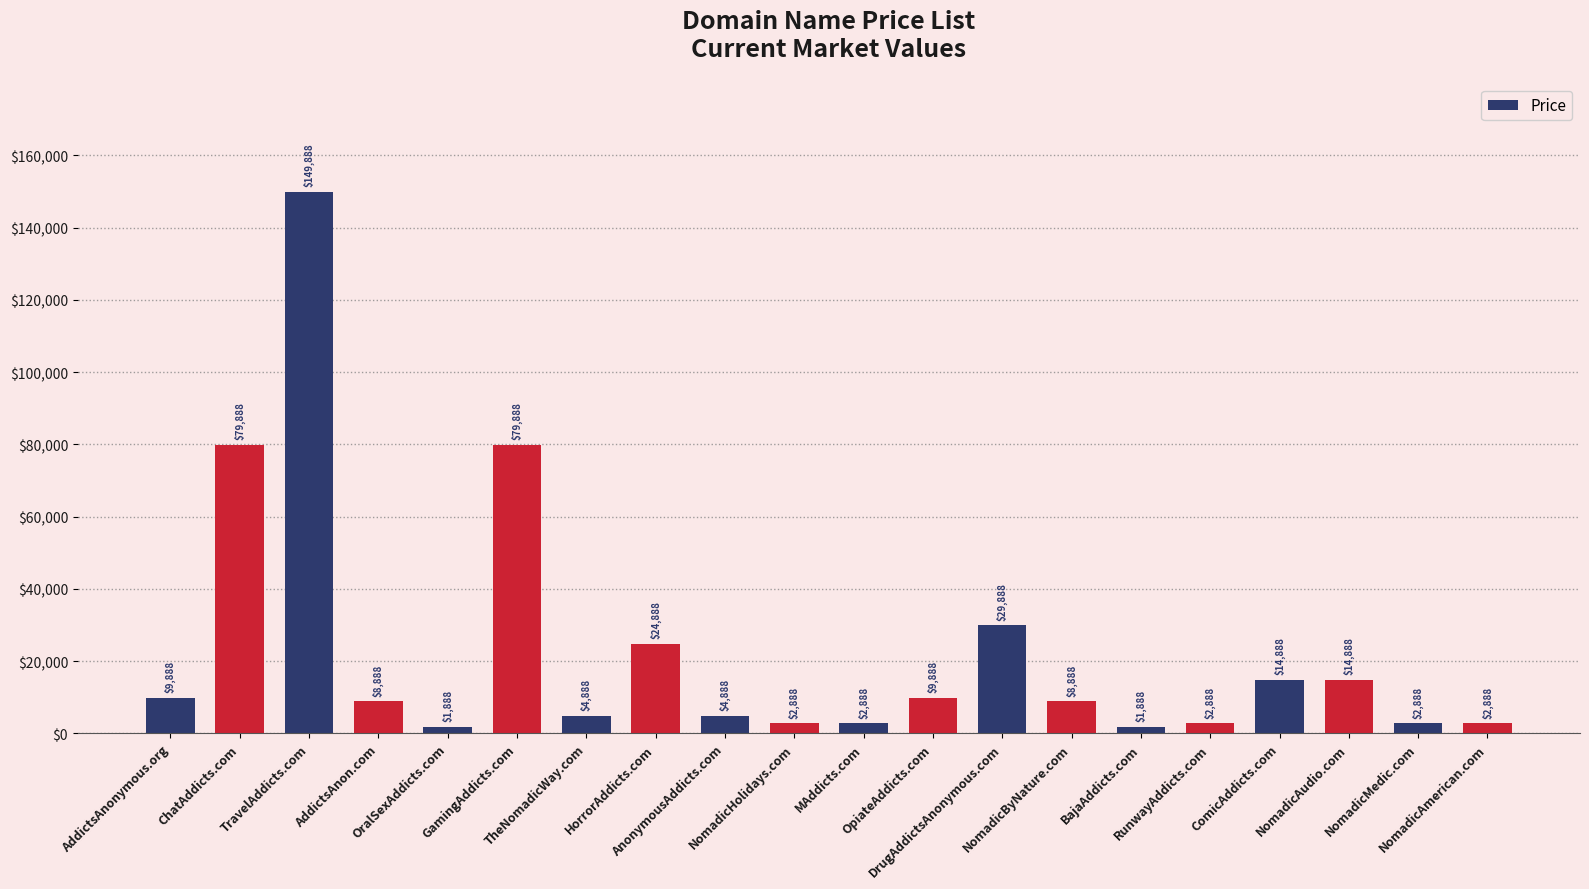

What is the sum of the values at NomadicByNature.com and DrugAddictsAnonymous.com?

38776